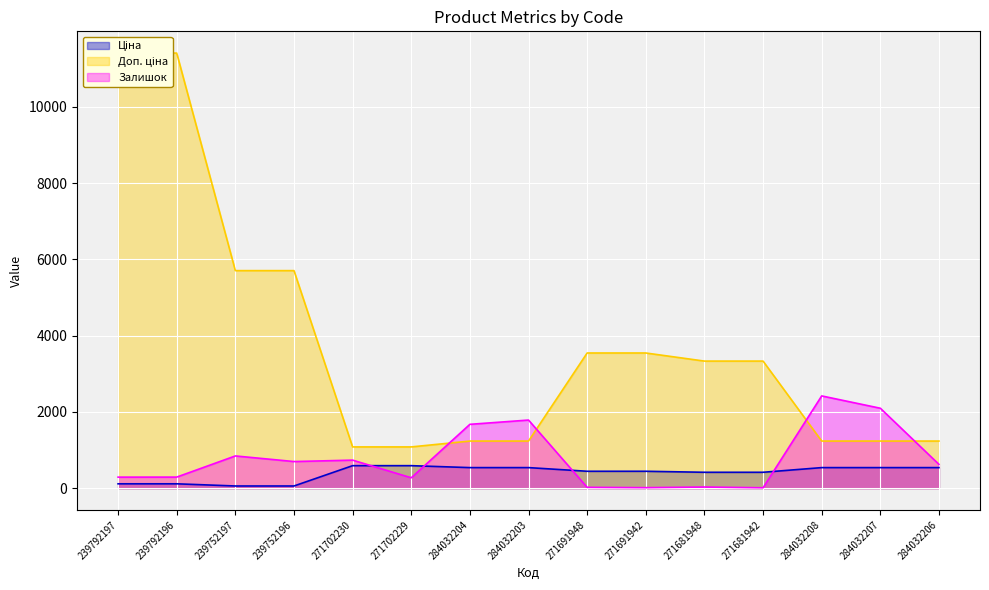

How many lines are shown in the chart?

3